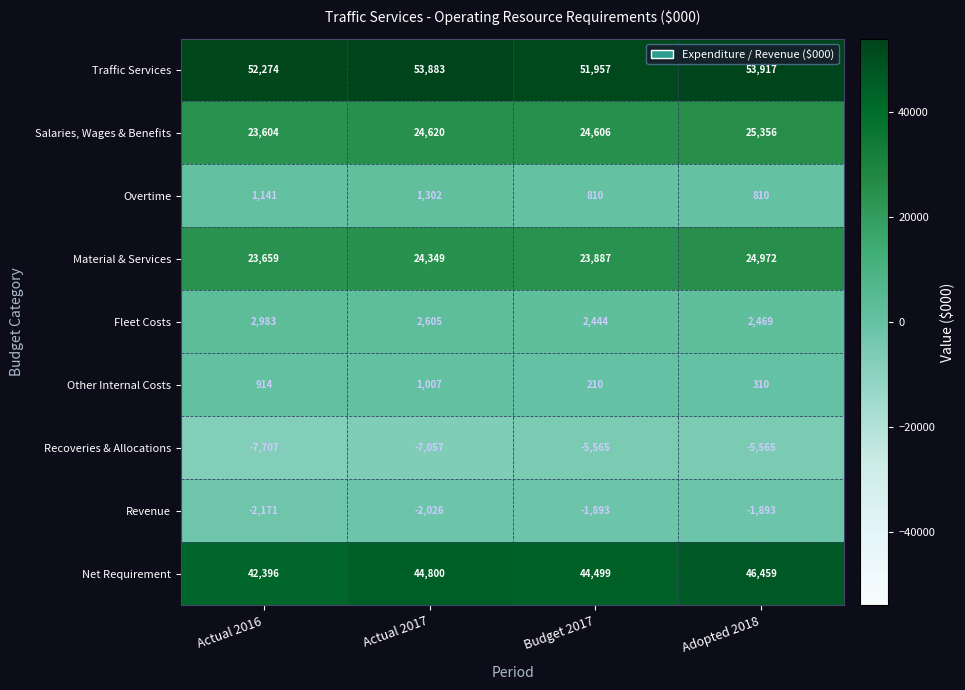

Which series changed the most between Actual 2017 and Adopted 2018?

Net Requirement